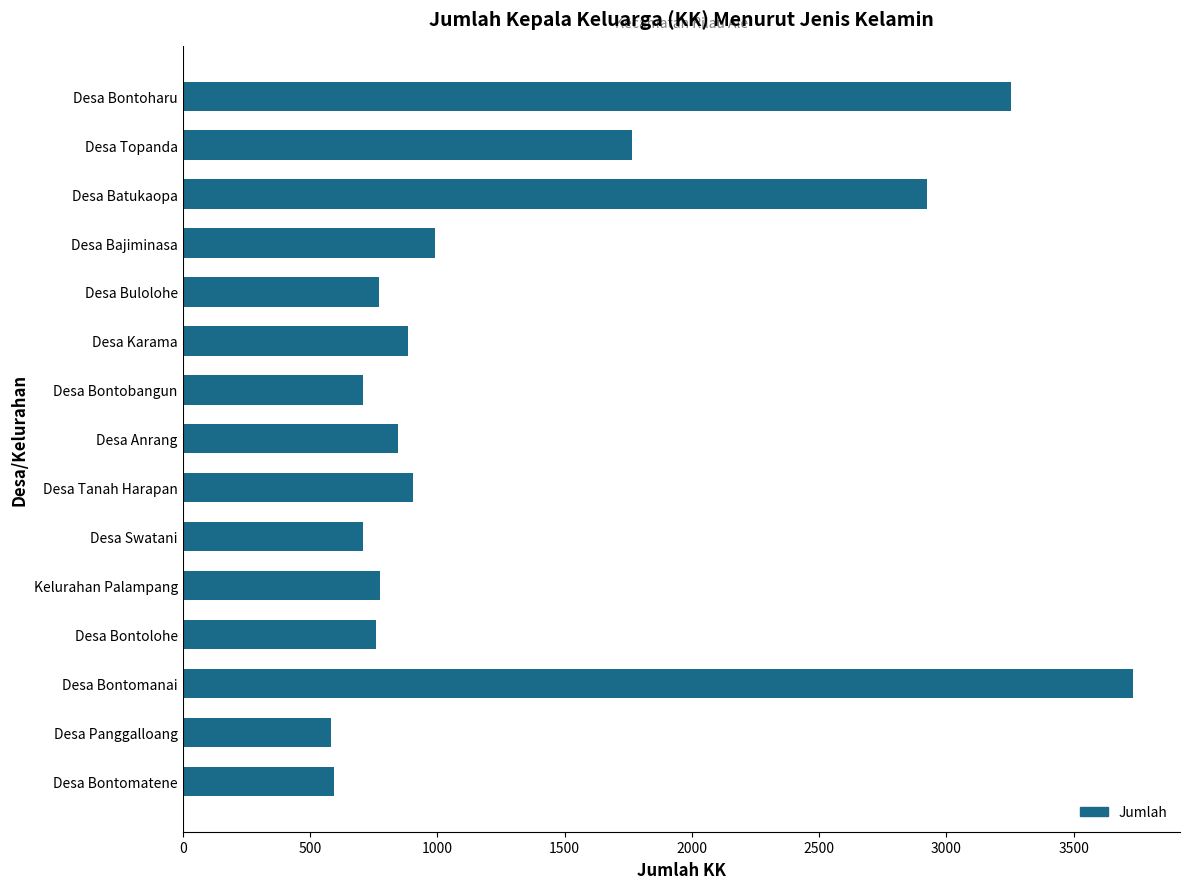

Where is the data nearest to the value 2156?

Desa Topanda